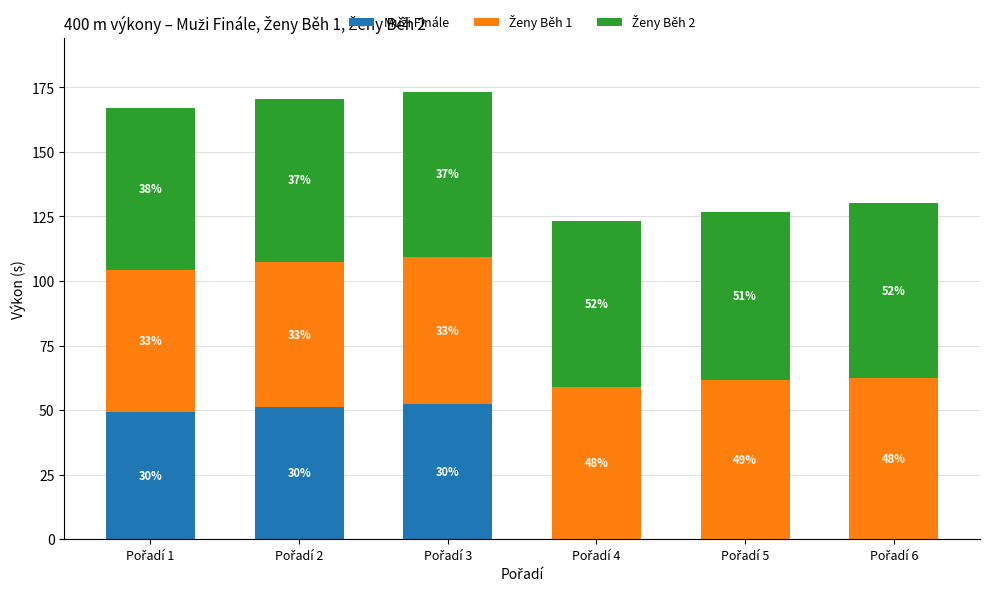

Does the chart contain stacked bars?

Yes